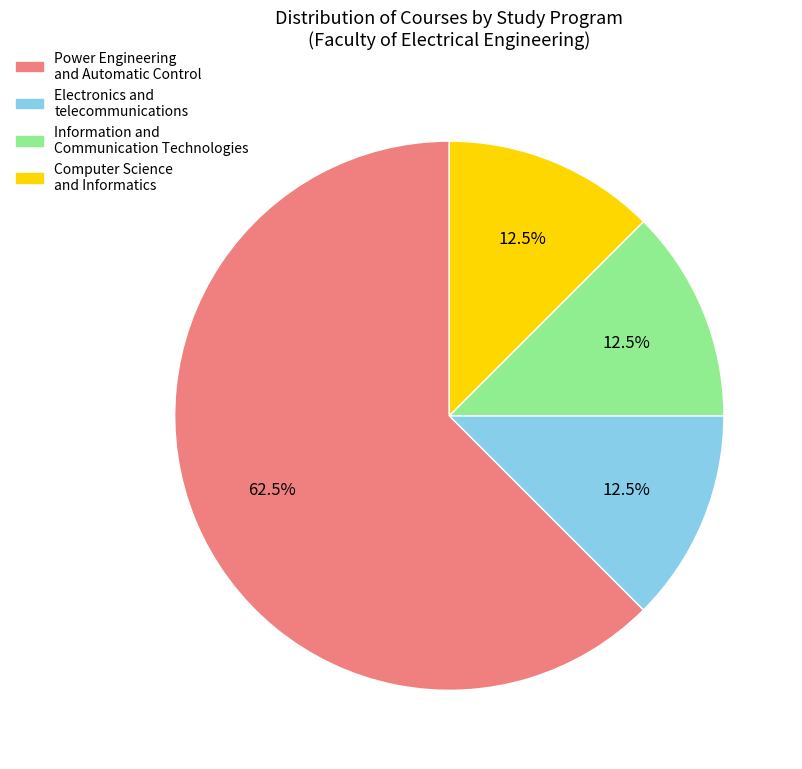

Is there a majority slice in this chart?

Yes